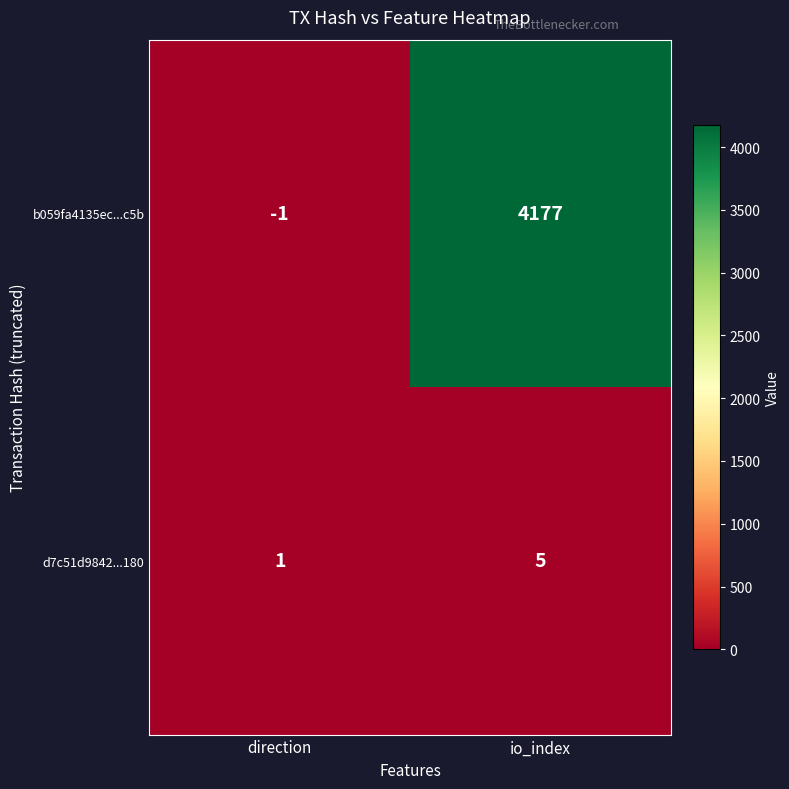

List the series in order of their peak value, lowest first.

d7c51d9842...180, b059fa4135ec...c5b